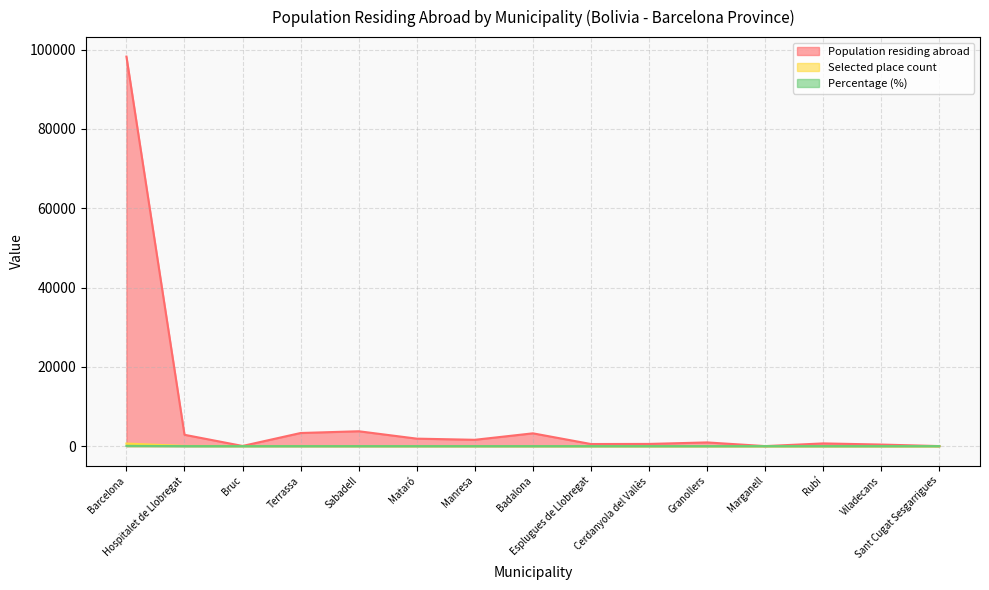

What is the sum of the Selected place count values at Badalona and Sant Cugat Sesgarrigues?

16.0